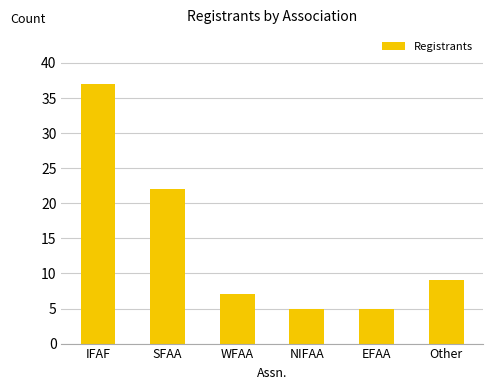

What is the change in value from WFAA to Other?

+2